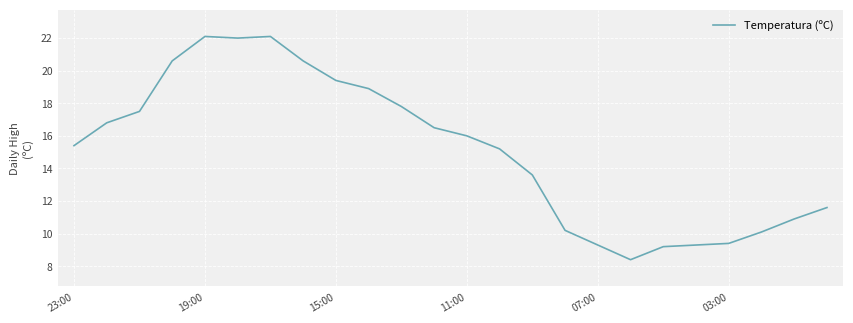

What is the difference between the maximum and minimum values?

13.7